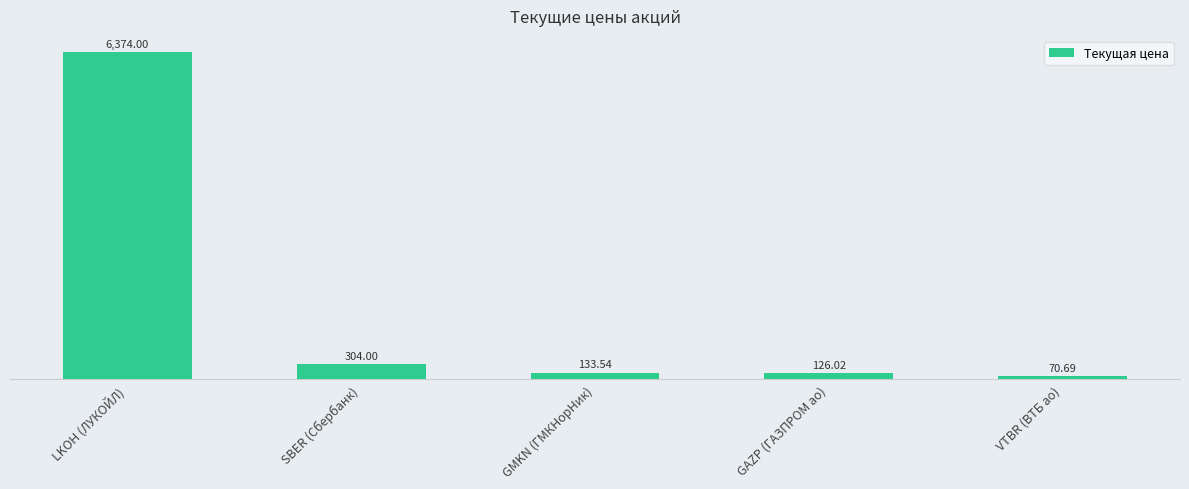

What is the approximate value at GAZP (ГАЗПРОМ ао)?

126.0